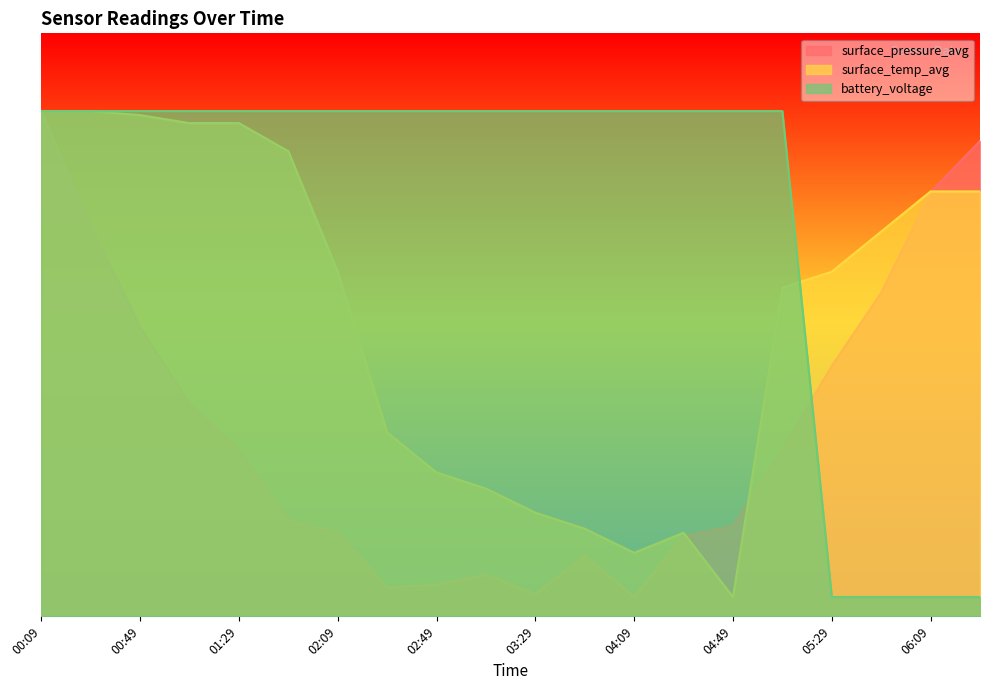

What is the label of the 11th point from the left?

03:29